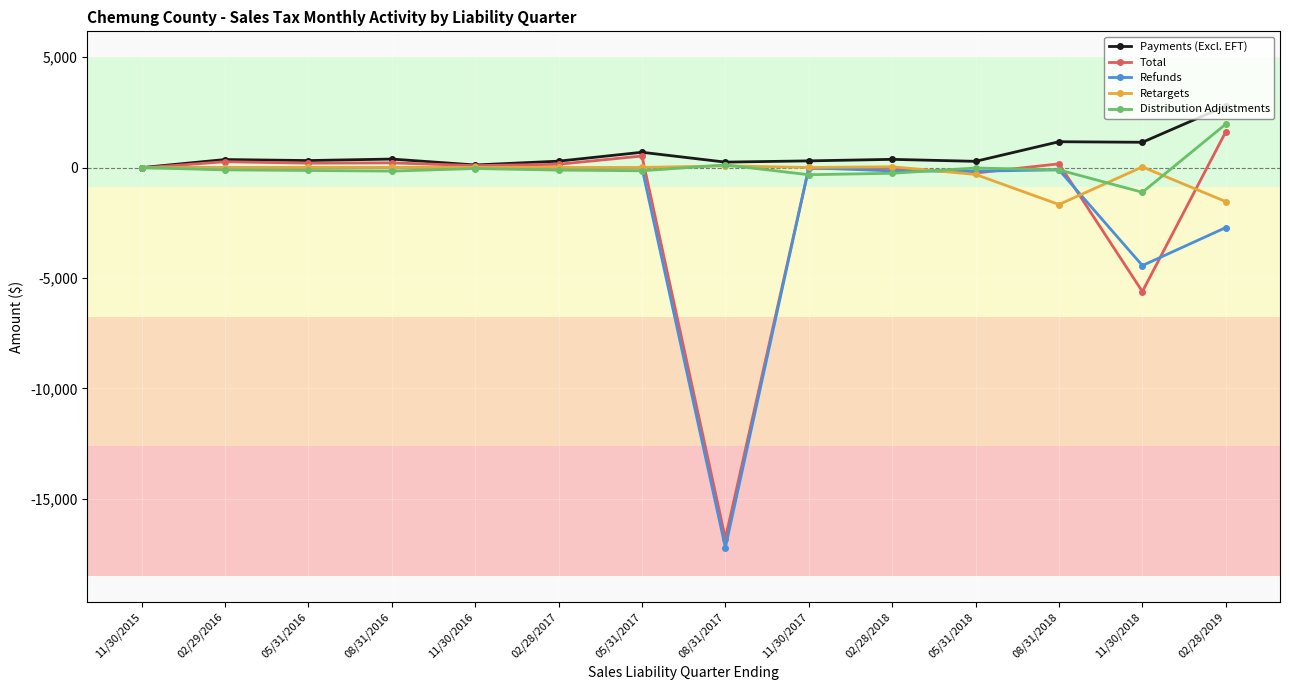

Where does the Refunds series first go above -10?

11/30/2015